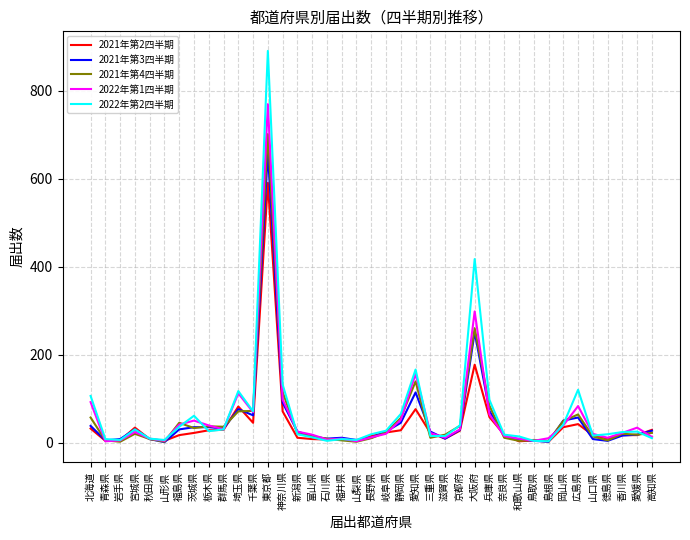

What is the difference between the maximum and minimum values in the 2022年第1四半期 series?

766